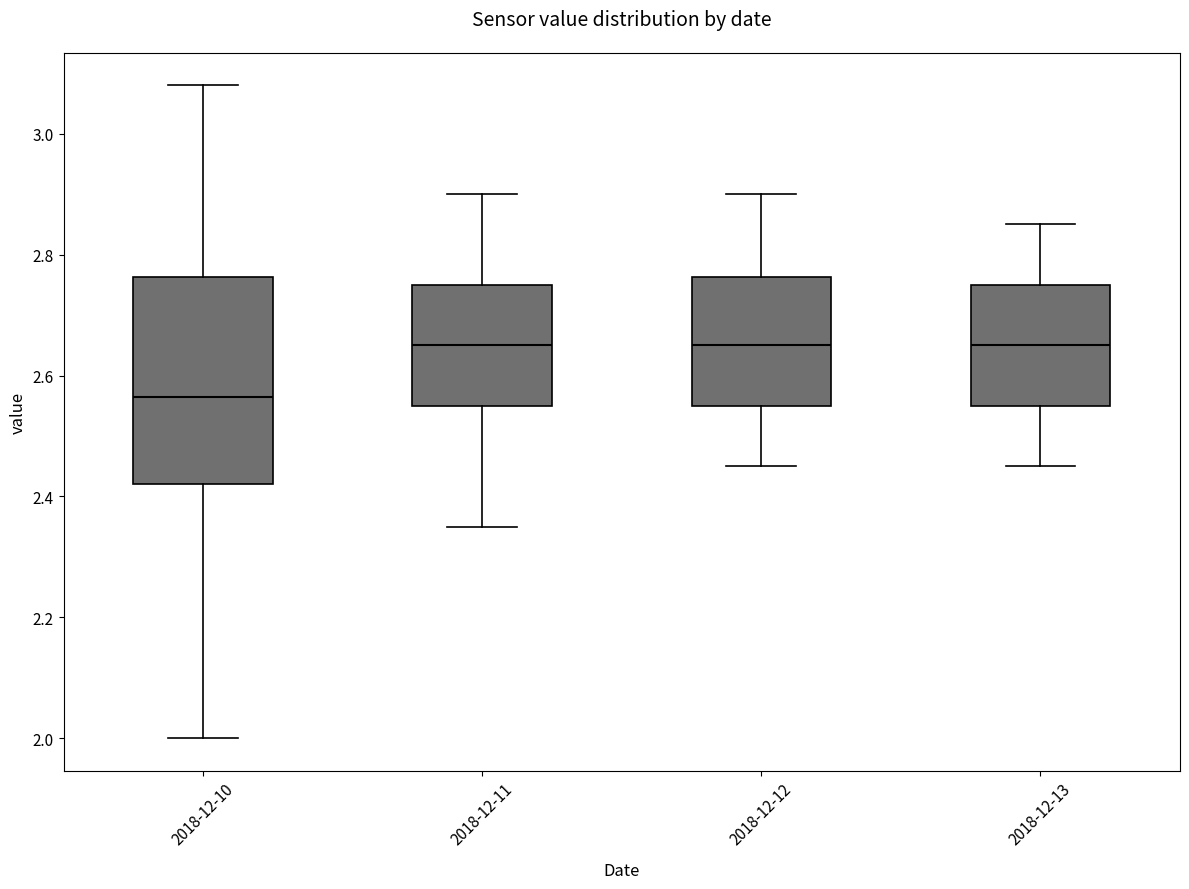

Reading left to right, transcribe this box plot: for each box, give where its median line is, the range the box spans, and where its two whiskers end, as read against the y-axis. The values are not printed on the chart, so give them approximately, as read against the axis.

2018-12-10: median 2.56, box 2.42 to 2.76, whiskers 2.00 to 3.08
2018-12-11: median 2.66, box 2.56 to 2.76, whiskers 2.36 to 2.90
2018-12-12: median 2.66, box 2.56 to 2.76, whiskers 2.46 to 2.90
2018-12-13: median 2.66, box 2.56 to 2.76, whiskers 2.46 to 2.86